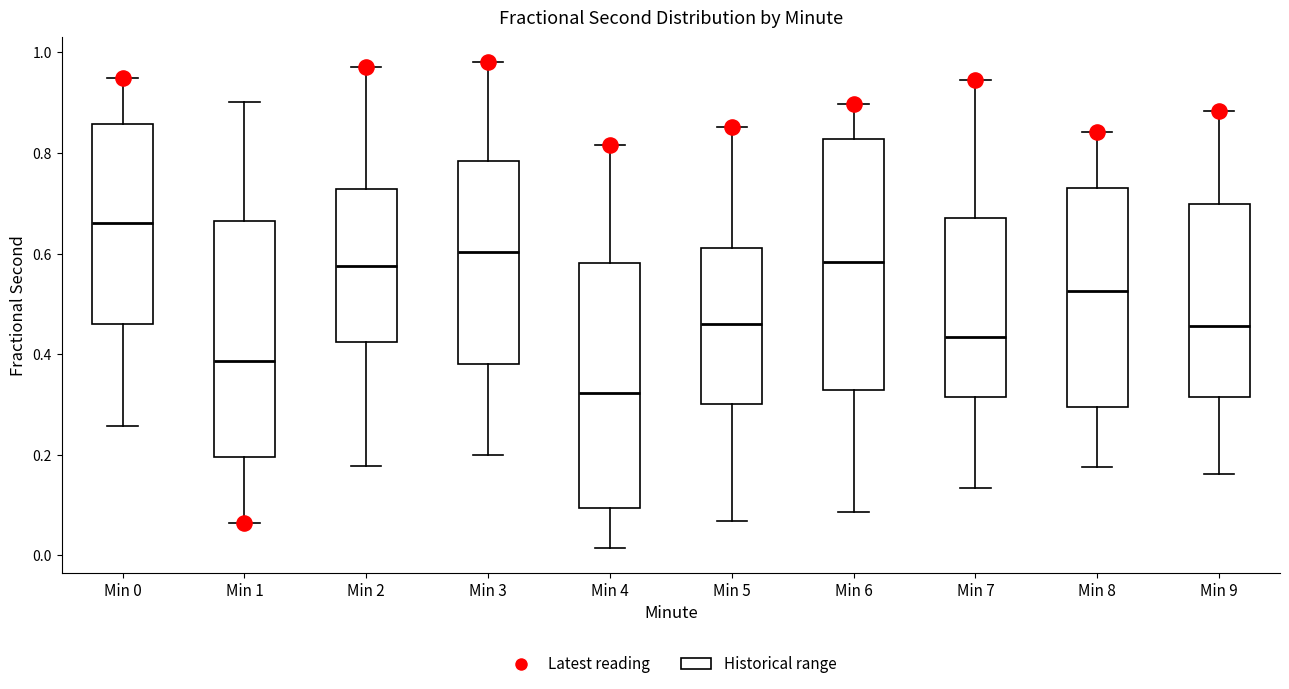

Which box has the lowest median line?

Min 4